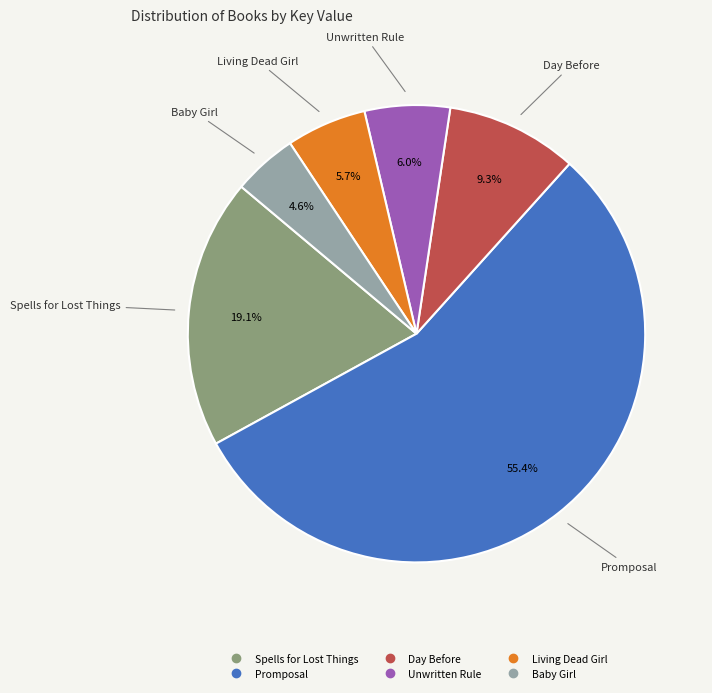

Combined, what portion of the pie is Day Before and Unwritten Rule?

15.3%